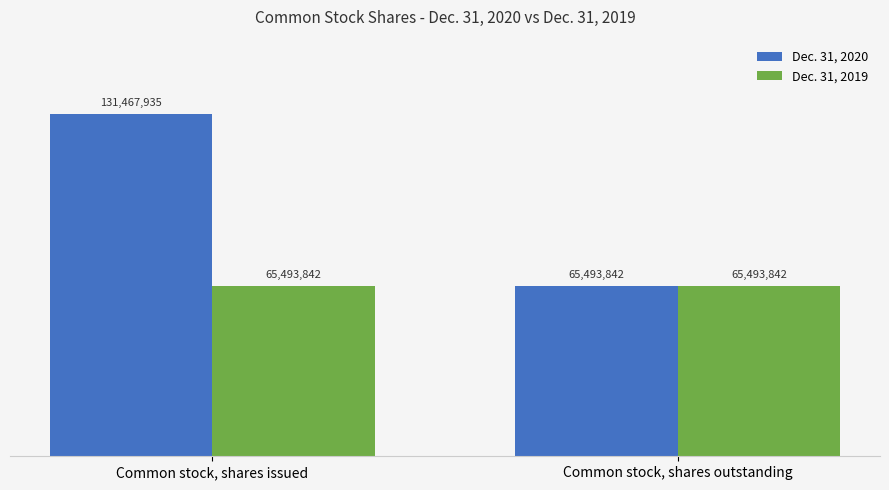

What is the label of the 2nd bar from the right?

Common stock, shares issued